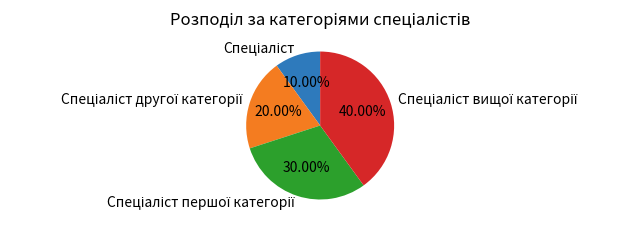

Does any single category account for the majority?

No